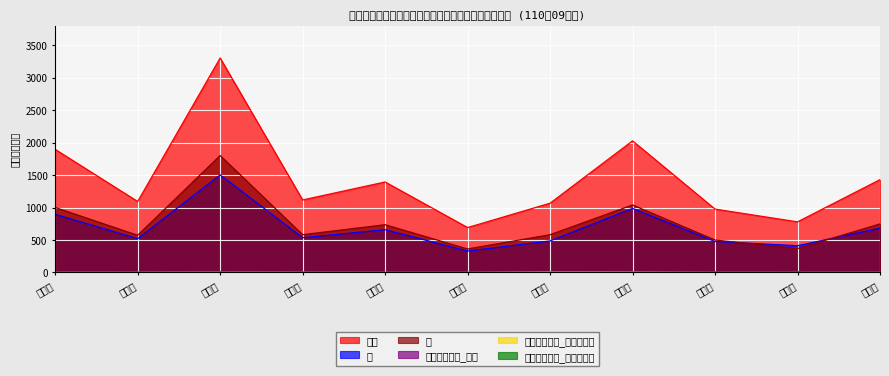

True or false: 原住民人口數_山地原住民 and 男 intersect in this chart.

False